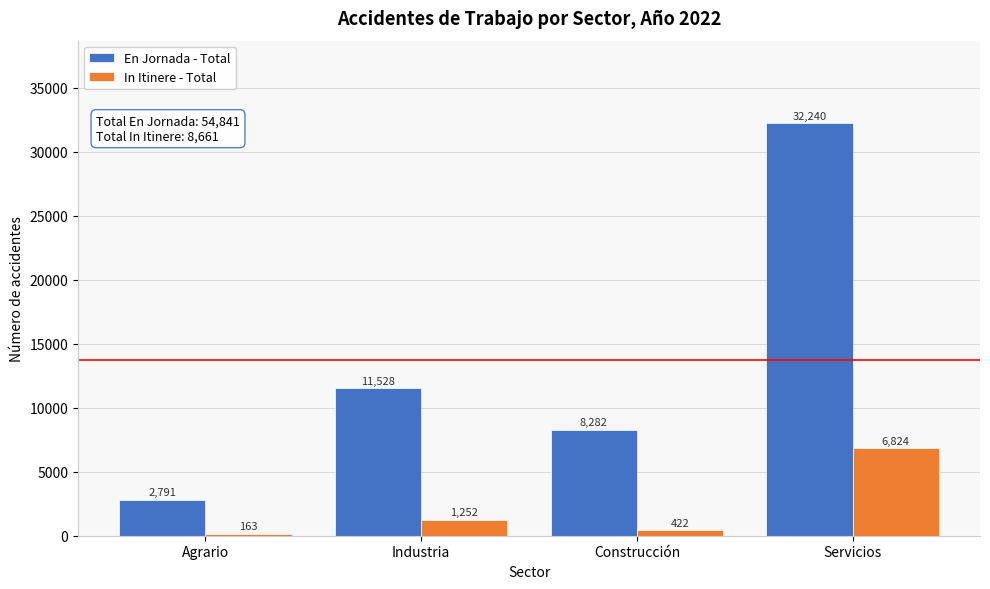

Reading left to right, list all the values displayed in this chart.

En Jornada - Total: Agrario=2791	Industria=11528	Construcción=8282	Servicios=32240
In Itinere - Total: Agrario=163	Industria=1252	Construcción=422	Servicios=6824